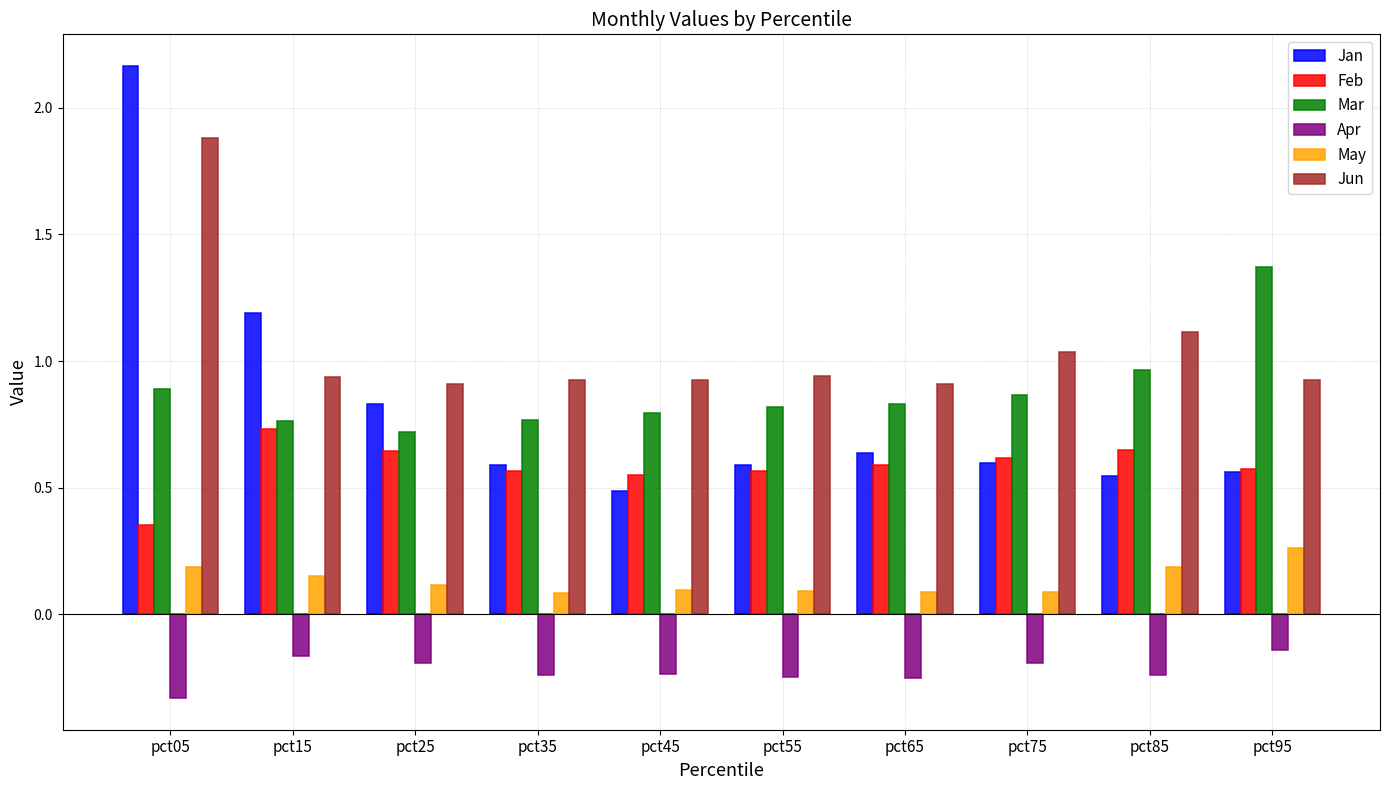

The Jan series shows 1.2 at pct15. True or false?

True